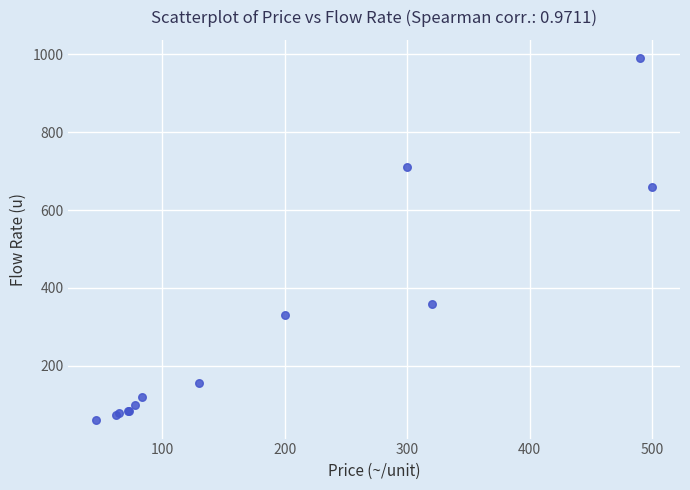

What Y value in the scatter plot is closest to 525?

660